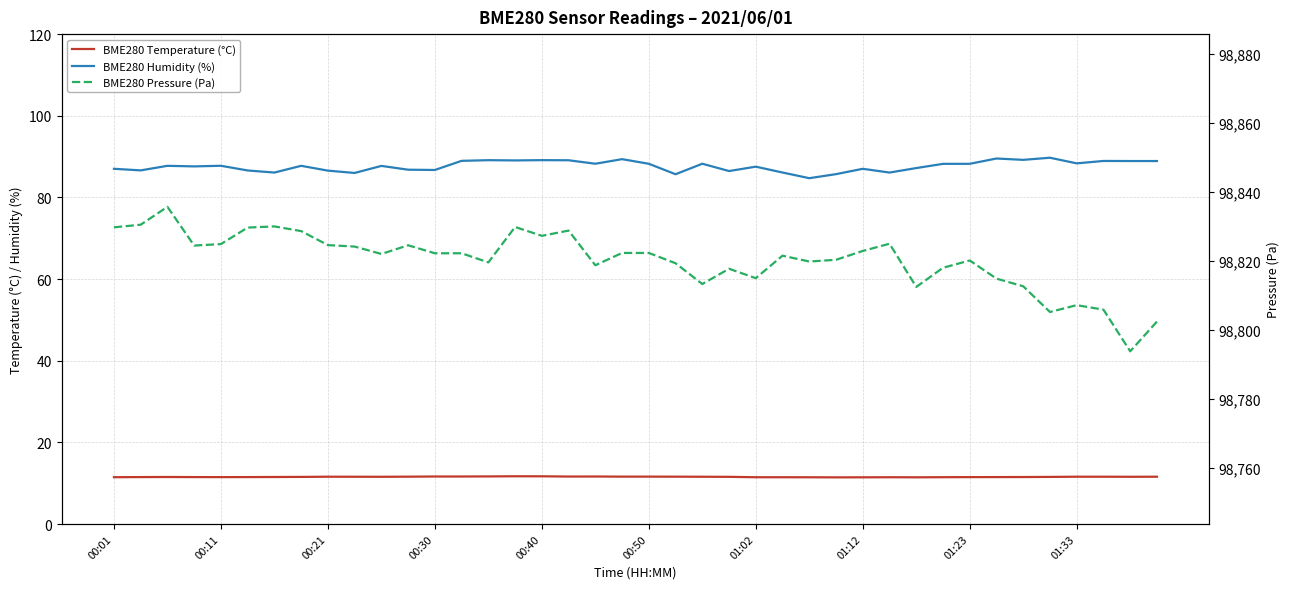

What is the difference between the highest and lowest values at 15?

98818.1